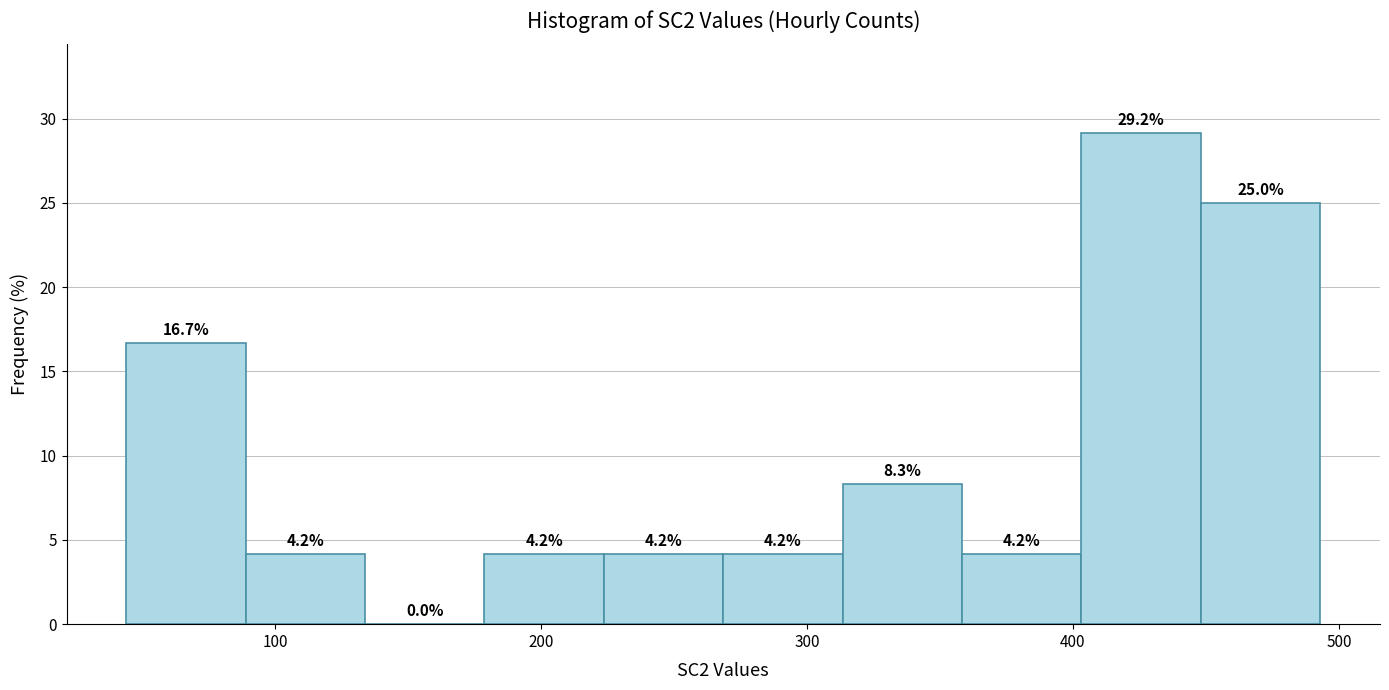

Which range on the x-axis has the tallest bar?

400 to 450